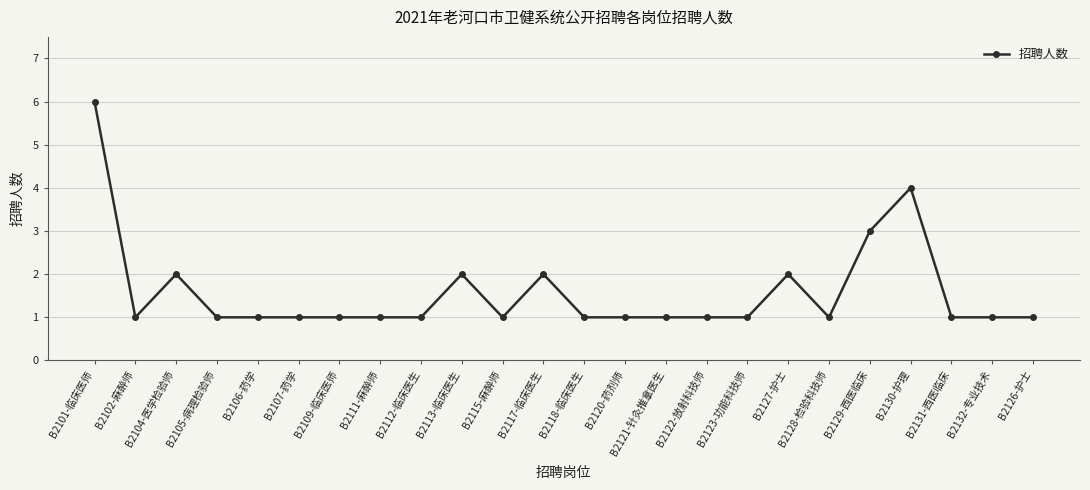

Reading left to right, transcribe all the data shown in this chart.

B2101-临床医师=6	B2102-麻醉师=1	B2104-医学检验师=2	B2105-病理检验师=1	B2106-药学=1	B2107-药学=1	B2109-临床医师=1	B2111-麻醉师=1	B2112-临床医生=1	B2113-临床医生=2	B2115-麻醉师=1	B2117-临床医生=2	B2118-临床医生=1	B2120-药剂师=1	B2121-针灸推拿医生=1	B2122-放射科技师=1	B2123-功能科技师=1	B2127-护士=2	B2128-检验科技师=1	B2129-西医临床=3	B2130-护理=4	B2131-西医临床=1	B2132-专业技术=1	B2126-护士=1